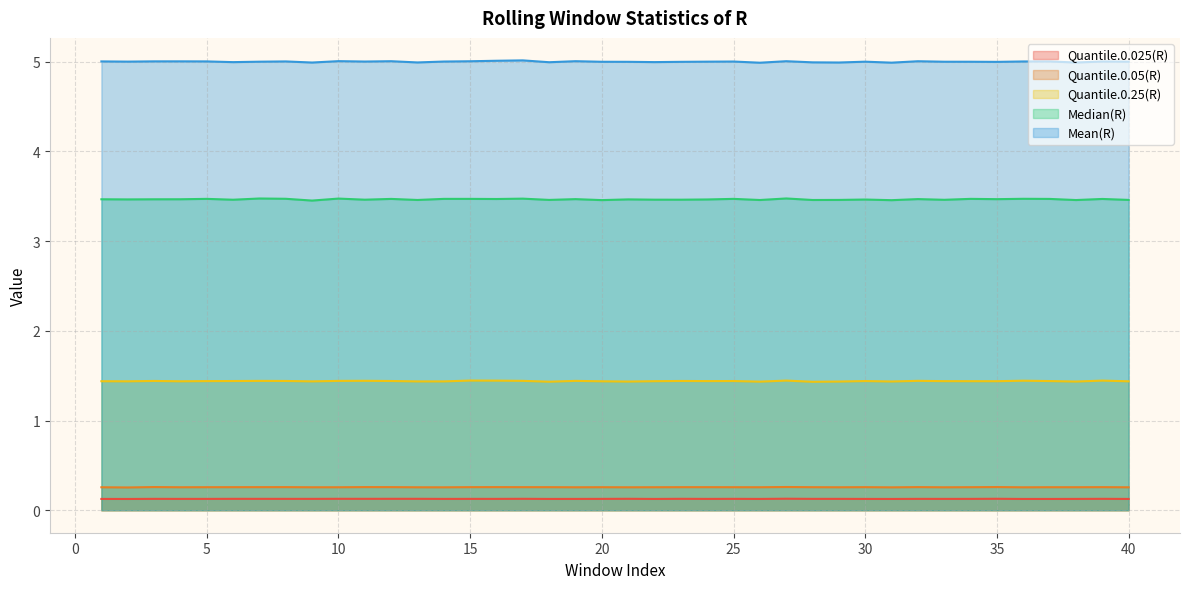

Between 21 and 38, which series saw the biggest shift?

Mean(R)